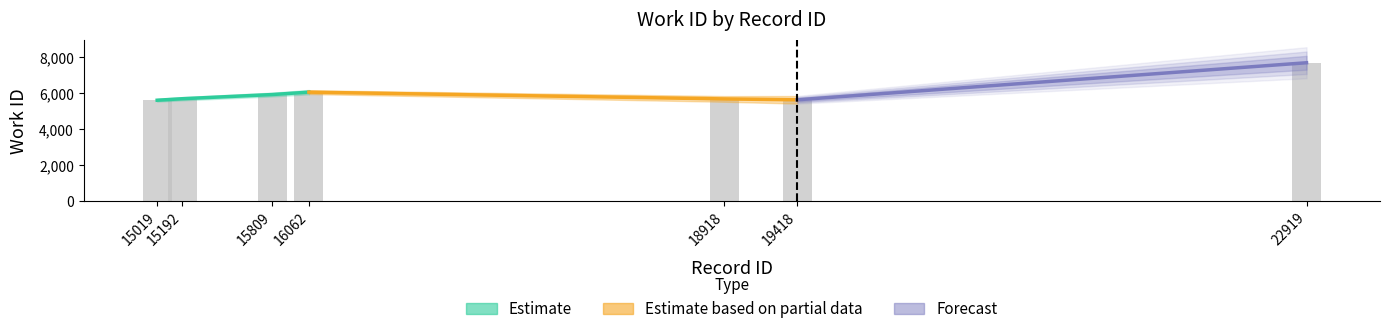

The value at 15019 is 5614. True or false?

True